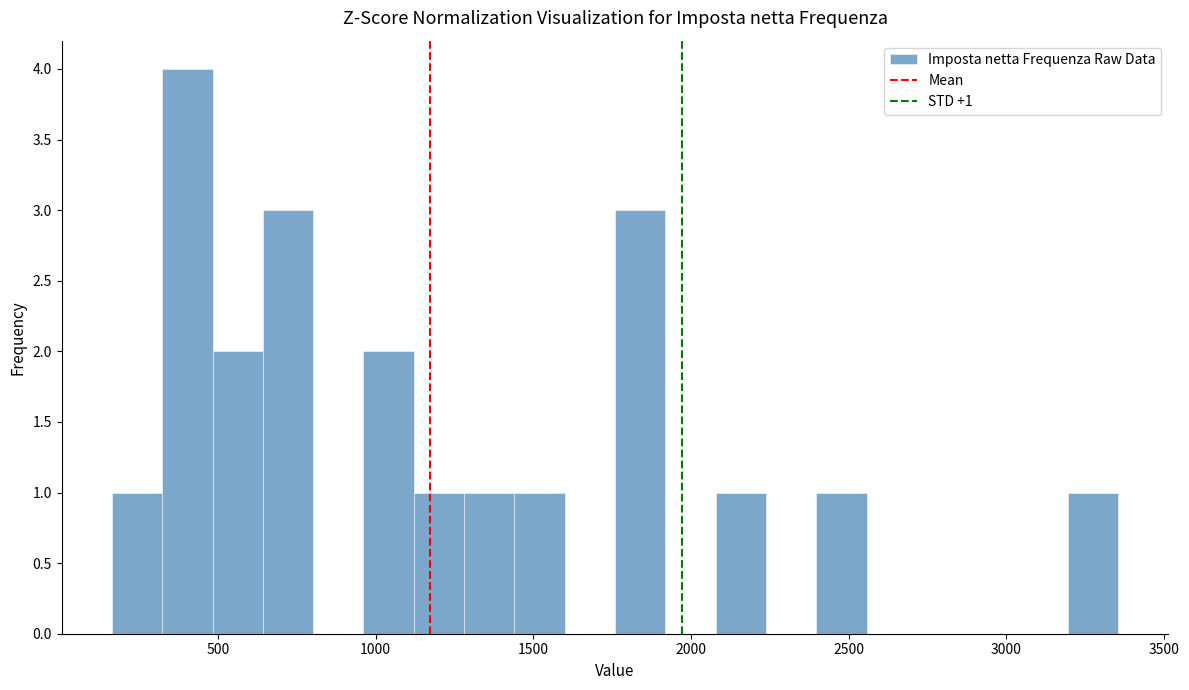

Read against the x-axis, roughly where is the centre of the tallest bar?

400